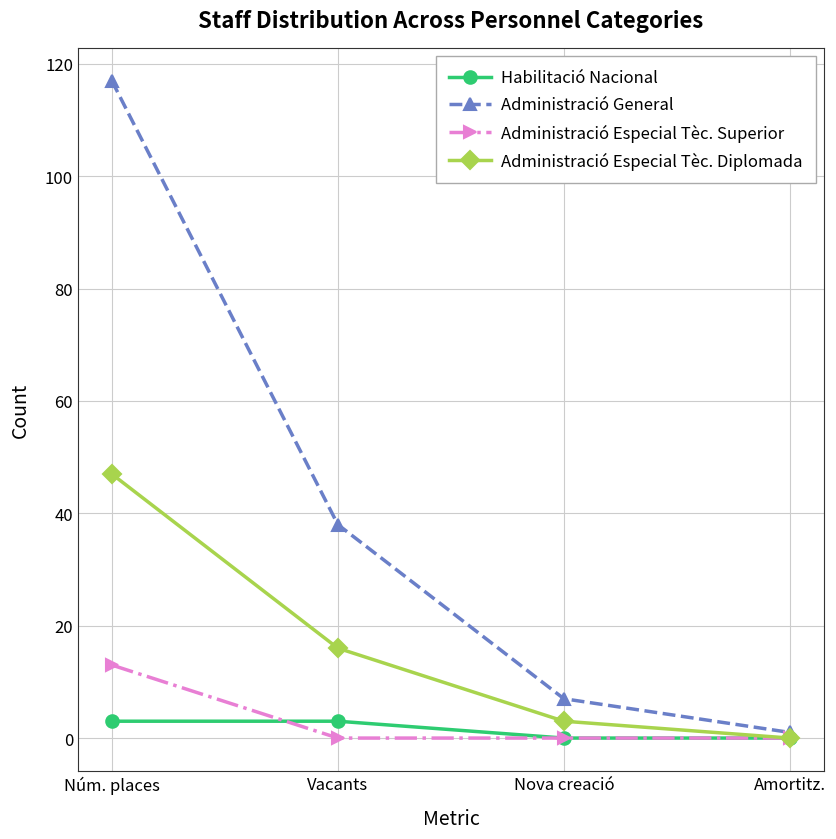

Which series has the widest spread of values?

Administració General